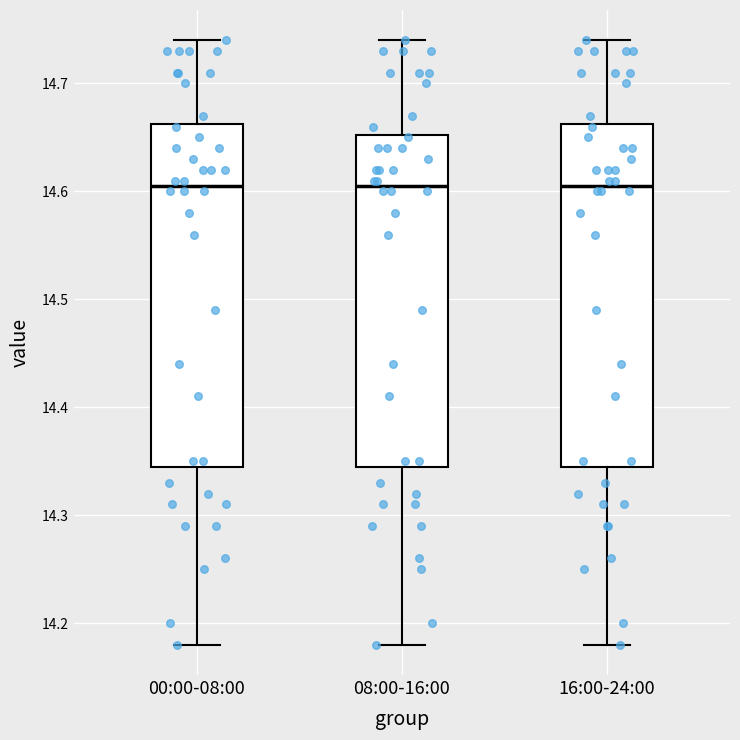

Reading left to right, transcribe this box plot: for each box, give where its median line is, the range the box spans, and where its two whiskers end, as read against the y-axis. The values are not printed on the chart, so give them approximately, as read against the axis.

00:00-08:00: median 14.61, box 14.35 to 14.66, whiskers 14.18 to 14.74
08:00-16:00: median 14.61, box 14.35 to 14.65, whiskers 14.18 to 14.74
16:00-24:00: median 14.61, box 14.35 to 14.66, whiskers 14.18 to 14.74